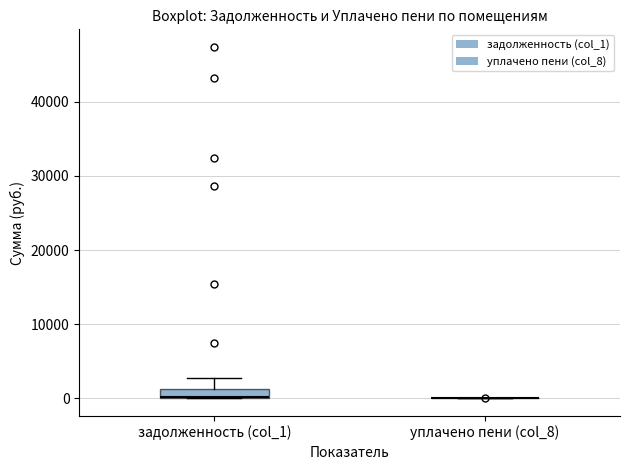

Comparing the boxes themselves (not the whiskers), which one is the tallest?

задолженность (col_1)